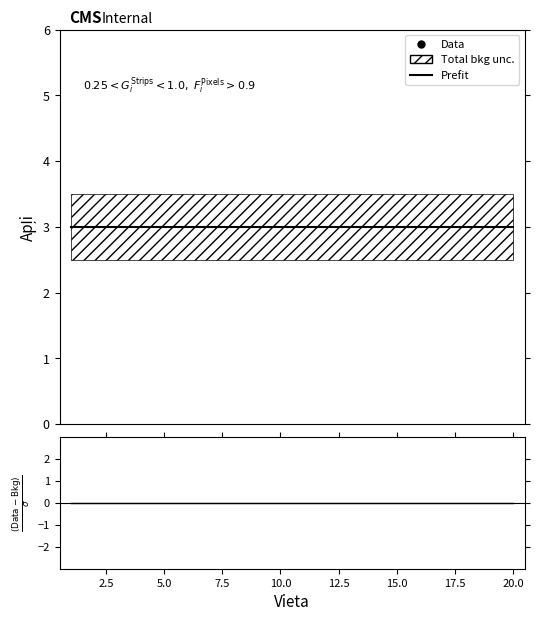

True or false: (Data-Bkg)/σ has a value of 0 at 5.0.

True